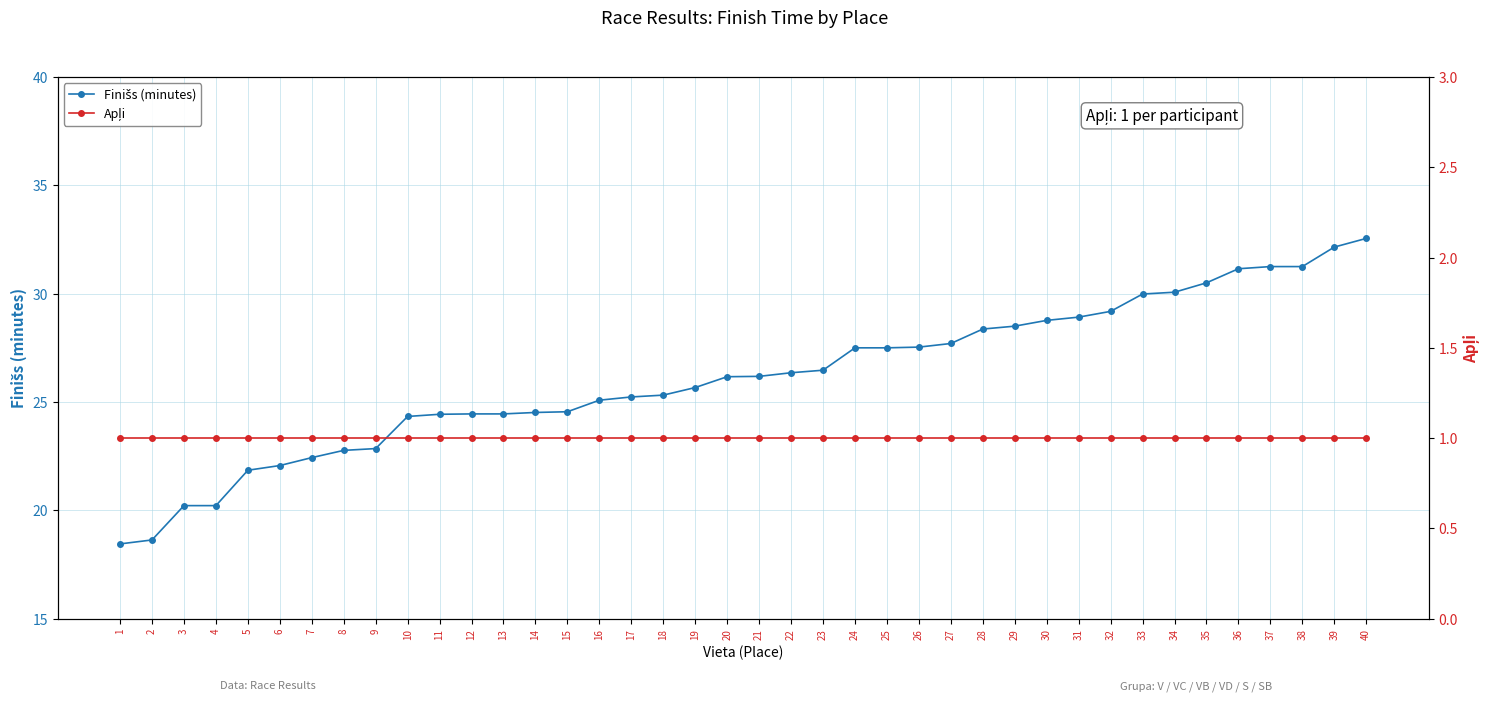

Is this an area chart (filled region under the line)?

No